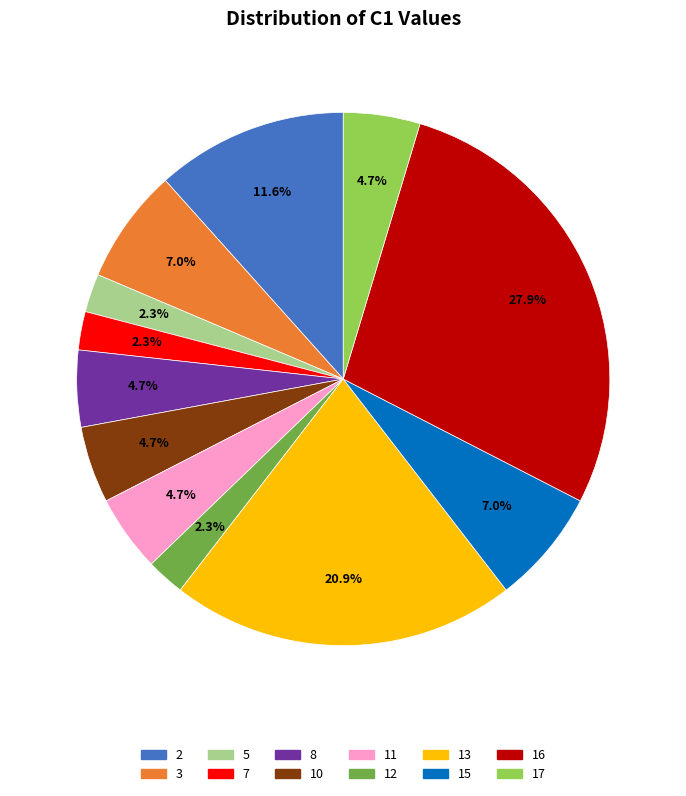

Is 8 the majority of the pie?

No